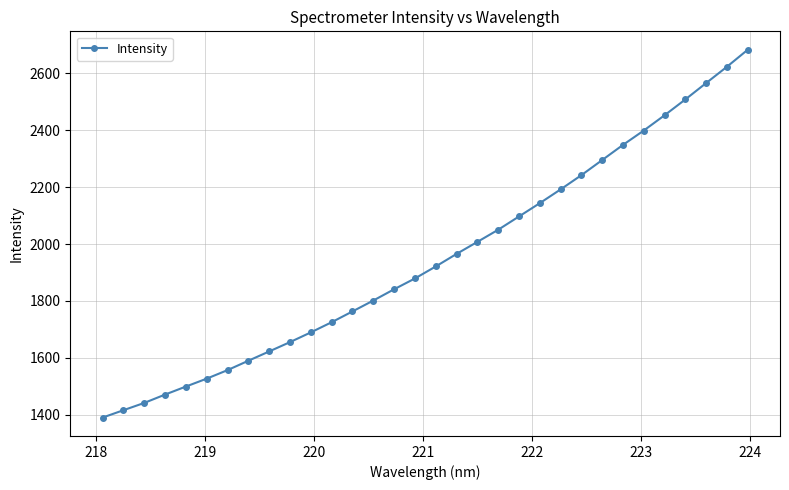

How many data points are less than 1921?

16